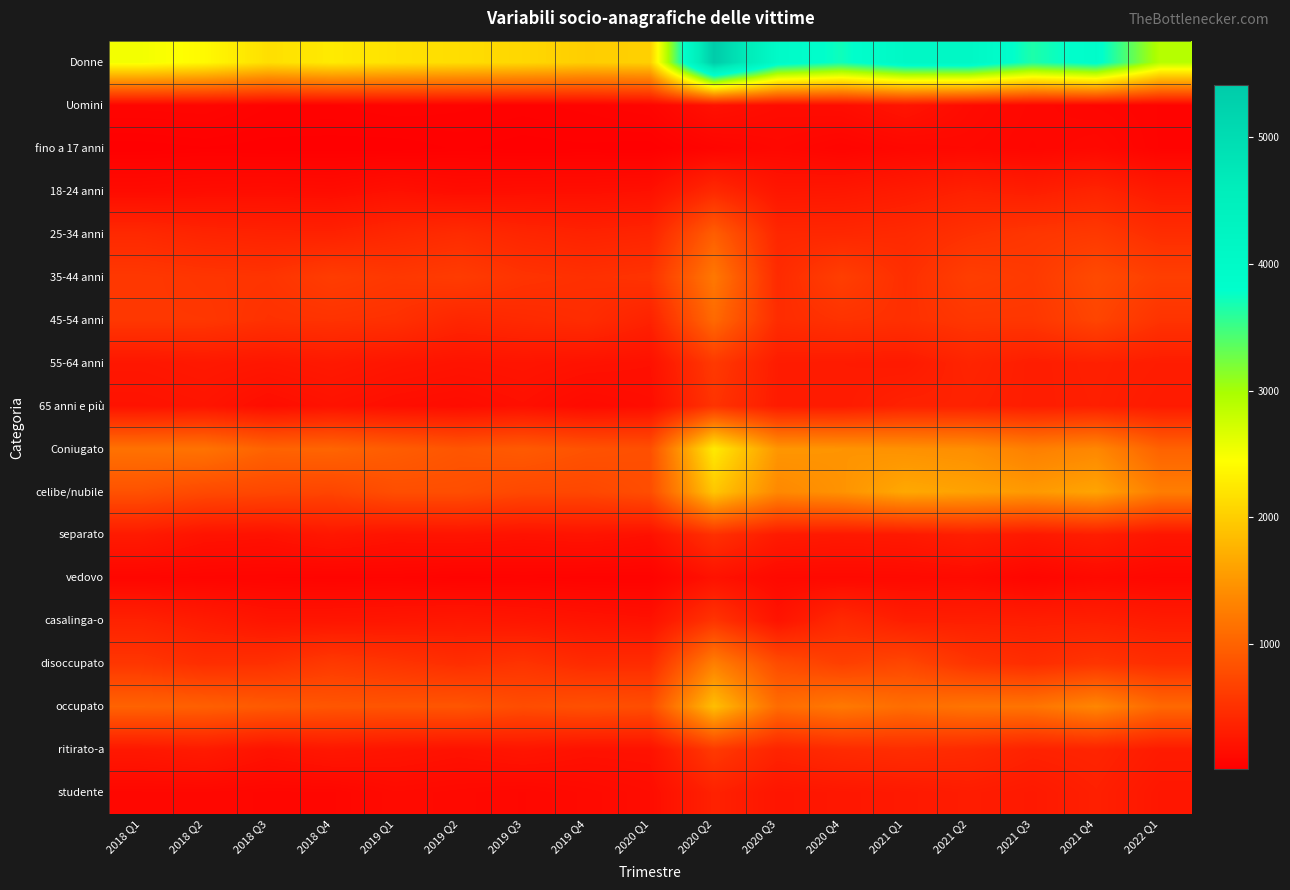

What is the smallest value displayed?

19